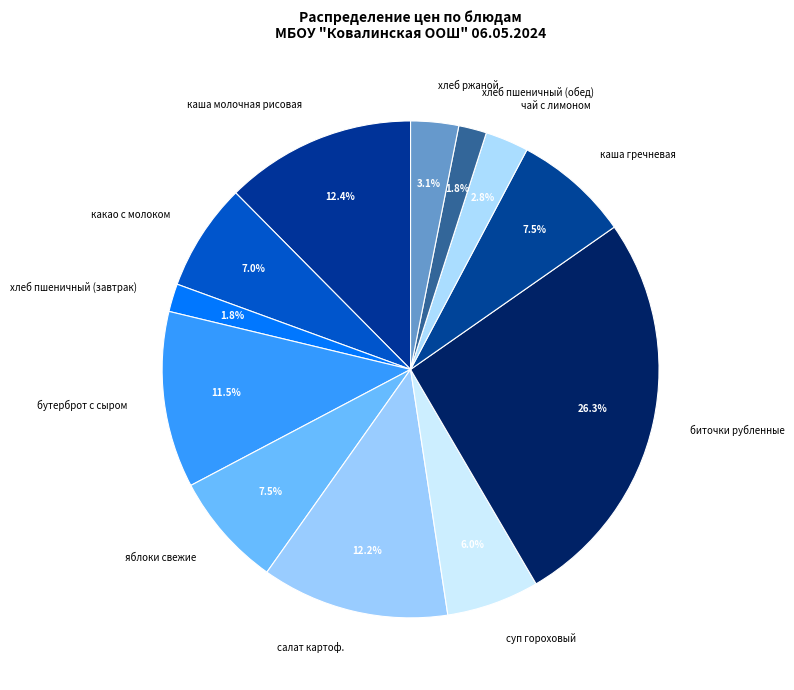

How many segments does this pie chart have?

12